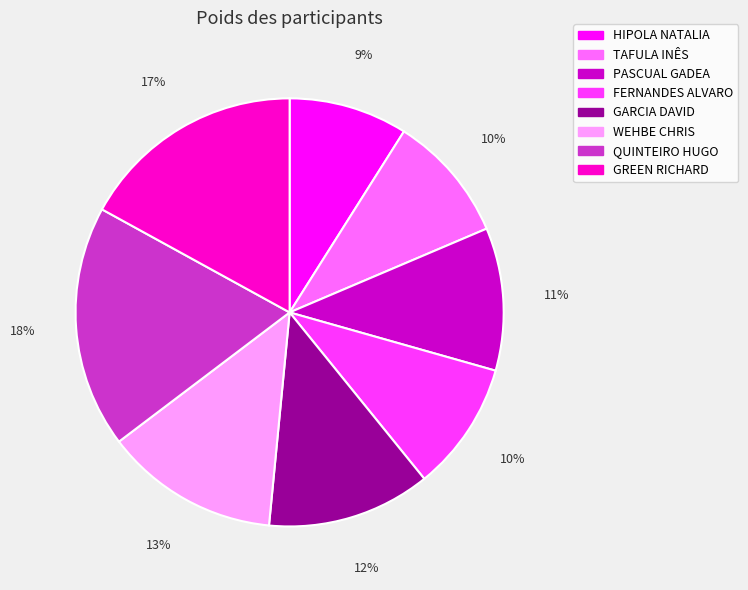

Does any single category account for the majority?

No